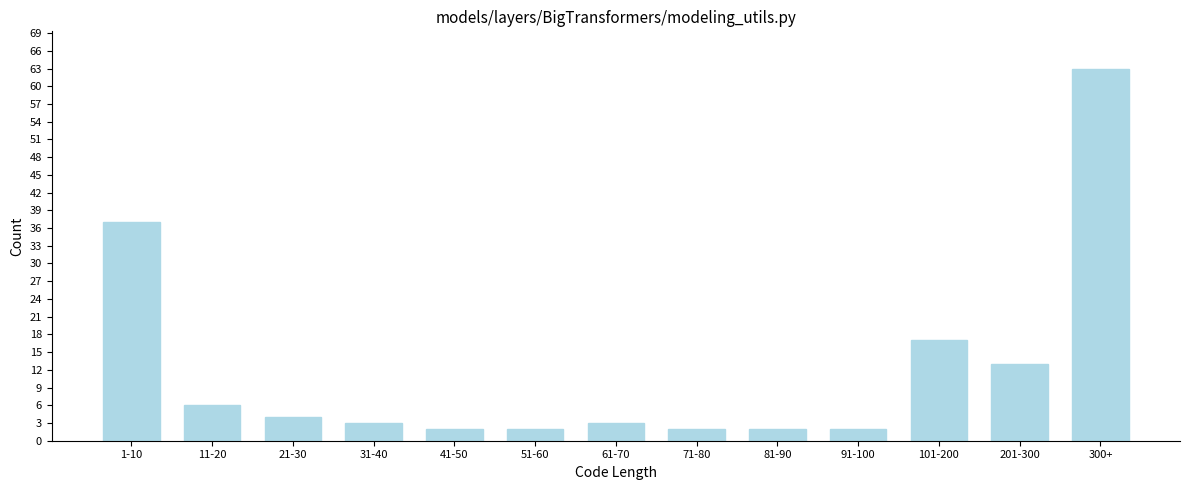

Reading left to right, extract all data points from this chart.

37	6	4	3	2	2	3	2	2	2	17	13	63